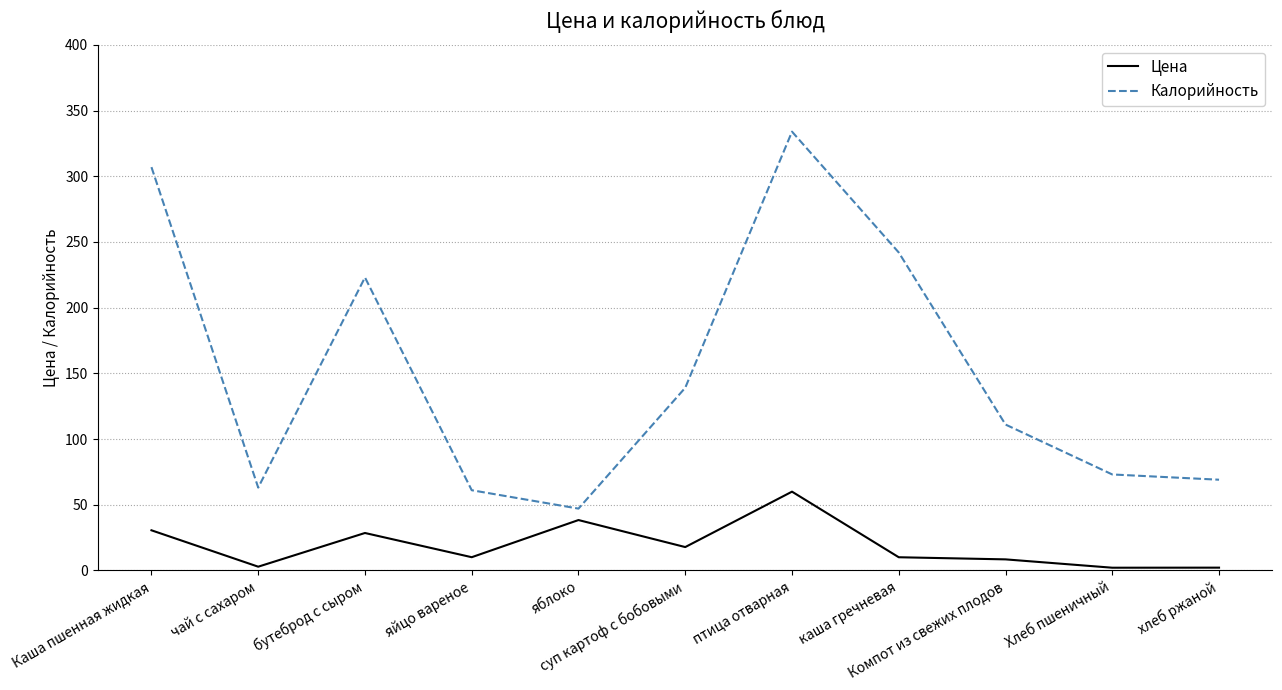

The Цена series shows 2.8 at чай с сахаром. True or false?

True